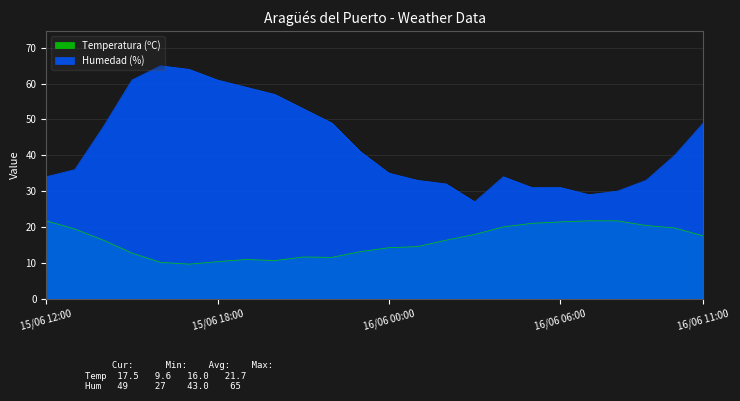

Reading left to right, what are all the values shown in this chart?

Temperatura (ºC): 21.7	19.4	16.3	12.7	10.1	9.6	10.3	10.9	10.6	11.6	11.5	13.1	14.2	14.5	16.3	17.9	20.0	21.0	21.4	21.7	21.7	20.4	19.7	17.5
Humedad (%): 34.0	36.0	48.0	61.0	65.0	64.0	61.0	59.0	57.0	53.0	49.0	41.0	35.0	33.0	32.0	27.0	34.0	31.0	31.0	29.0	30.0	33.0	40.0	49.0